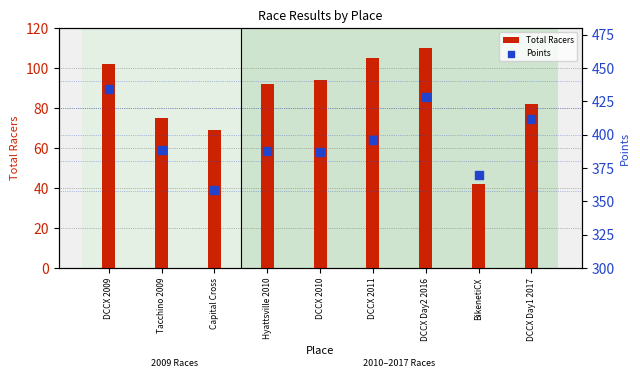

Is the value of Total Racers at Hyattsville 2010 greater than the value of Points at DCCX 2011?

No